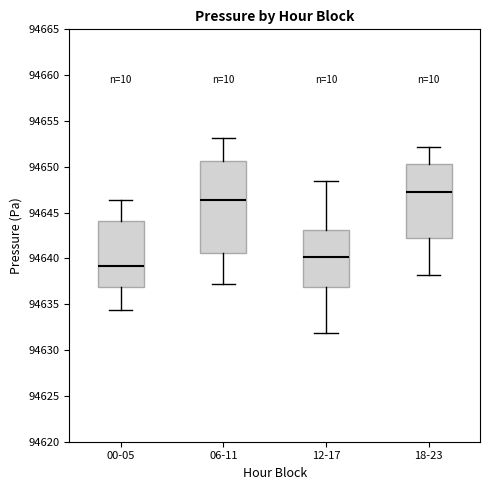

Reading left to right, read every box against the y-axis: the position of its median line, the range the box covers, and the ends of its whiskers. The values are not printed on the chart, so give them approximately, as read against the axis.

00-05: median 94639.0, box 94637.0 to 94644.0, whiskers 94634.5 to 94646.5
06-11: median 94646.5, box 94640.5 to 94650.5, whiskers 94637.0 to 94653.0
12-17: median 94640.0, box 94637.0 to 94643.0, whiskers 94632.0 to 94648.5
18-23: median 94647.5, box 94642.0 to 94650.5, whiskers 94638.0 to 94652.0